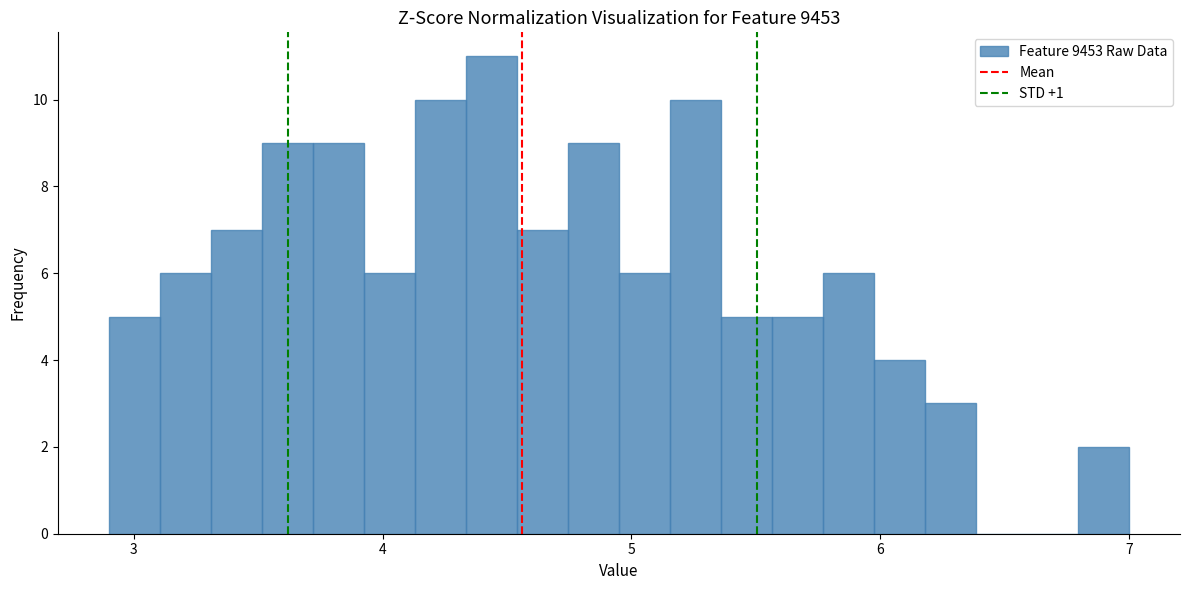

Around what value on the x-axis is the tallest bar? Give the approximate position of its centre, as read against the axis.

4.4